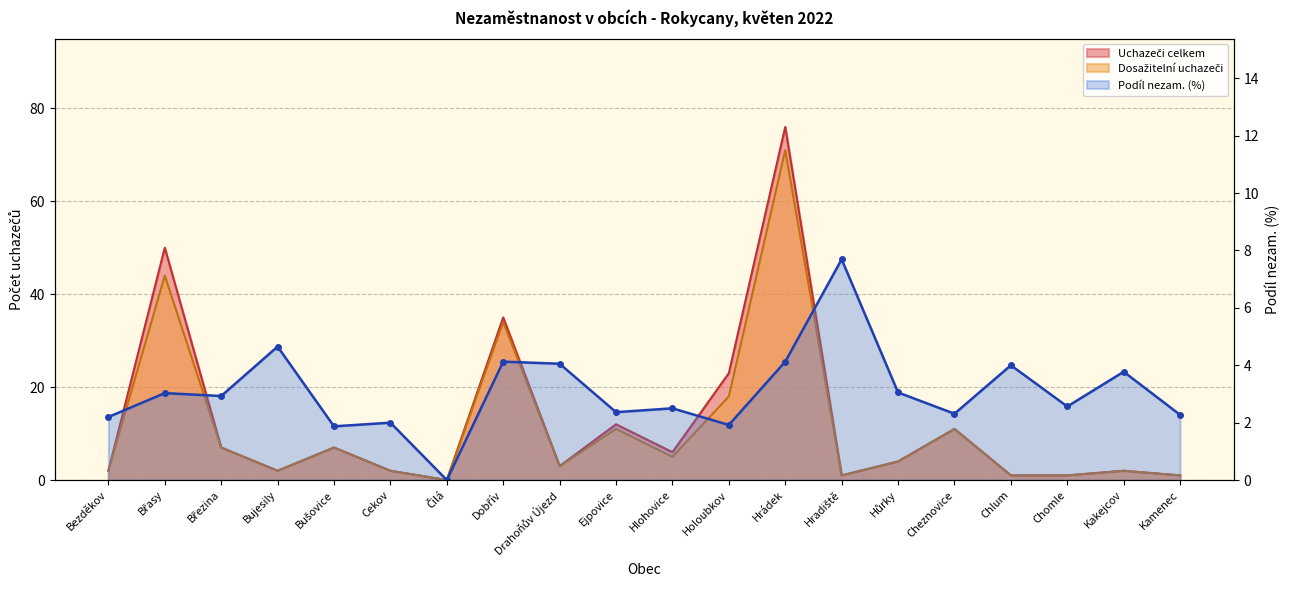

True or false: the data shows 1.1 at Cheznovice.

False